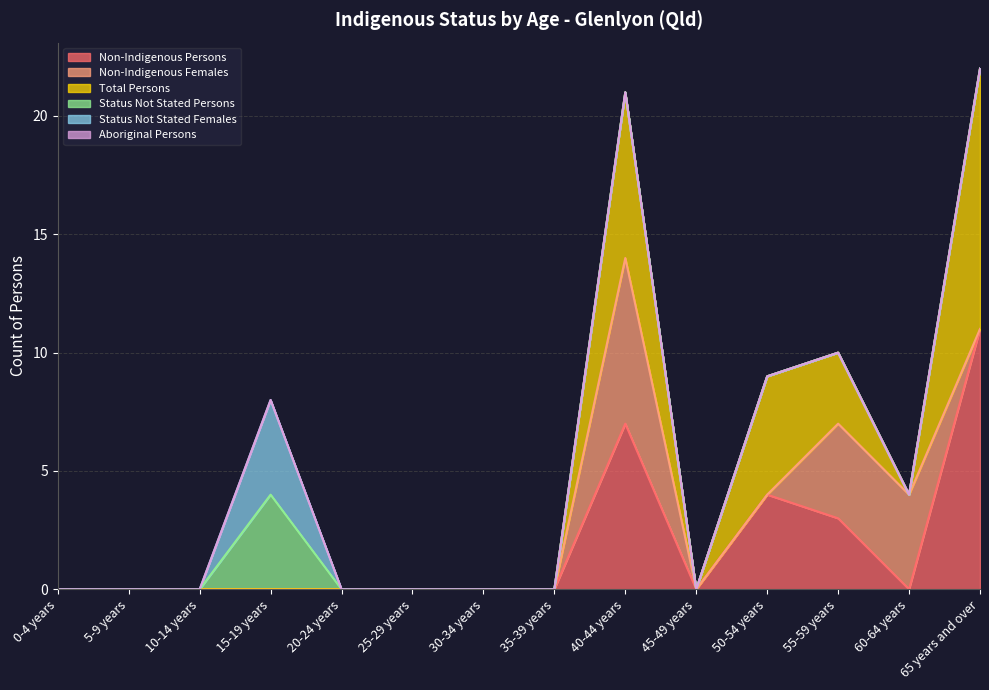

In Status Not Stated Females, how many points are higher than both neighbors (excluding endpoints)?

1